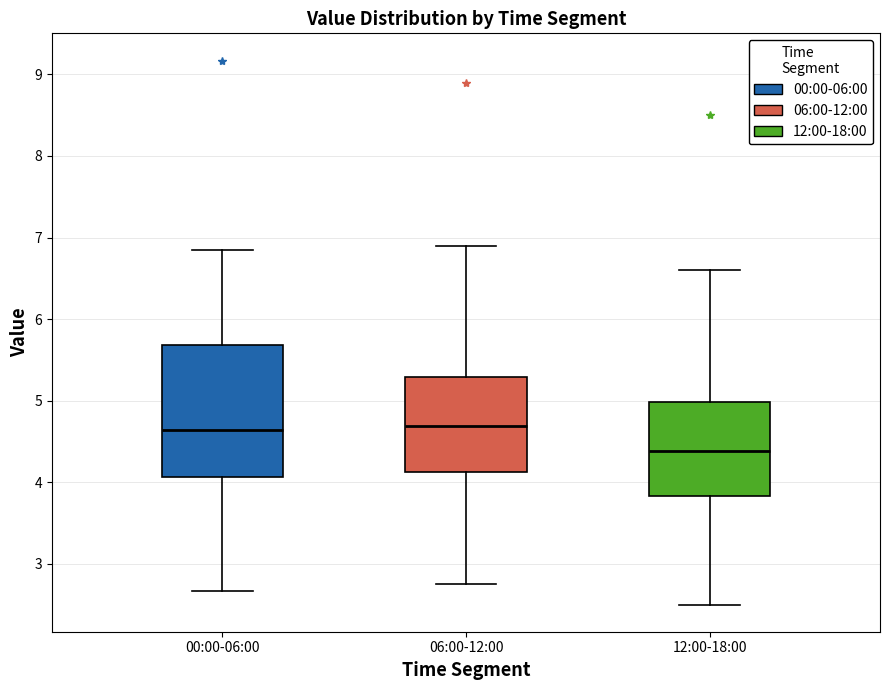

Reading left to right, transcribe this box plot: for each box, give where its median line is, the range the box spans, and where its two whiskers end, as read against the y-axis. The values are not printed on the chart, so give them approximately, as read against the axis.

00:00-06:00: median 4.6, box 4.1 to 5.7, whiskers 2.7 to 6.9
06:00-12:00: median 4.7, box 4.1 to 5.3, whiskers 2.8 to 6.9
12:00-18:00: median 4.4, box 3.8 to 5.0, whiskers 2.5 to 6.6